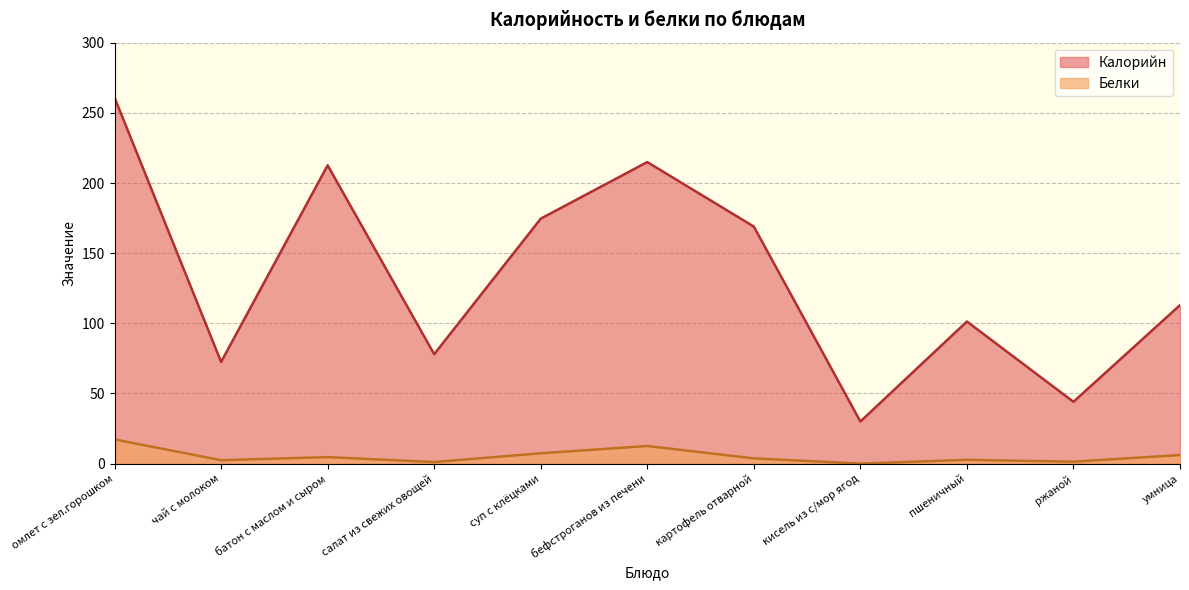

Which label corresponds to the largest value in the chart?

омлет с зел.горошком